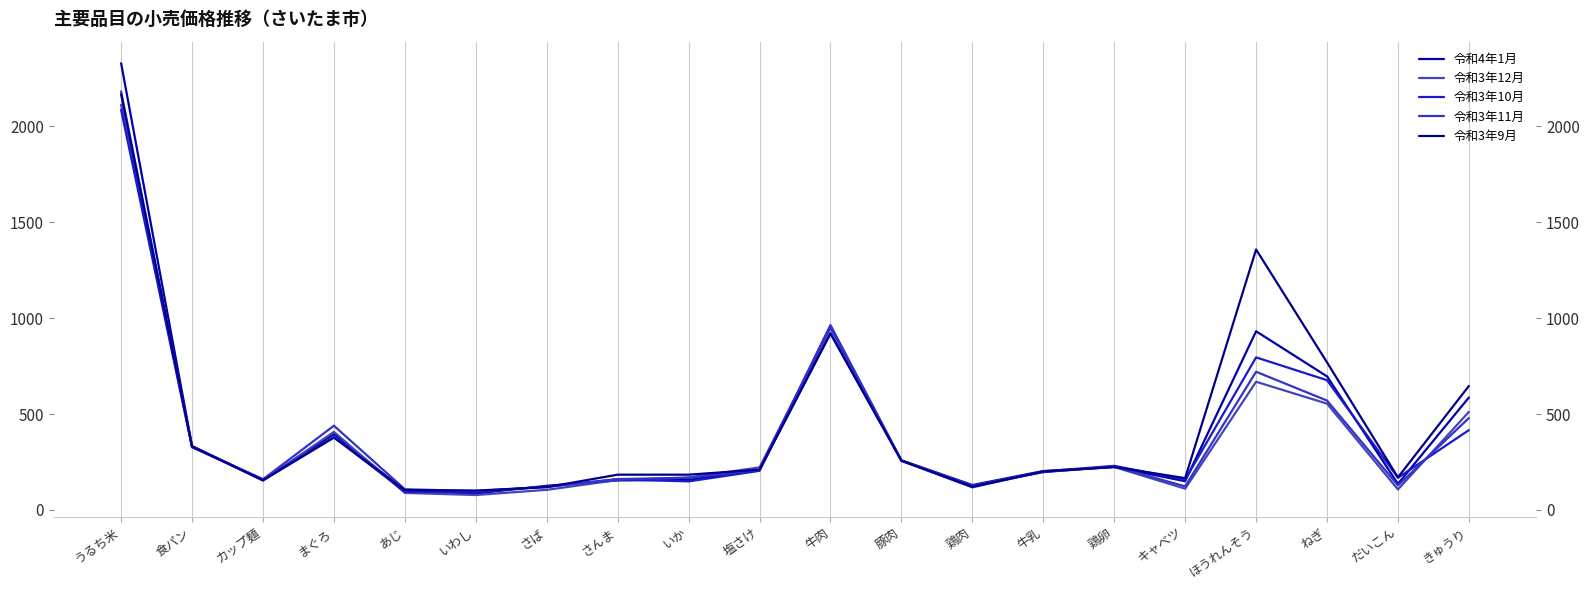

Reading right to left, extract all data points from this chart.

令和4年1月: 586	136	696	931	150	224	203	130	259	921	210	157	154	126	86	99	395	157	333	2327
令和3年12月: 511	107	554	668	111	224	199	126	257	947	222	169	156	105	78	89	407	154	332	2111
令和3年10月: 416	168	676	795	158	230	201	118	256	959	204	149	160	122	95	95	380	160	327	2084
令和3年11月: 479	128	570	720	123	227	197	125	258	963	209	168	161	120	99	108	439	160	328	2180
令和3年9月: 646	170	769	1357	166	224	200	122	257	919	210	184	184	119	101	104	377	154	331	2165